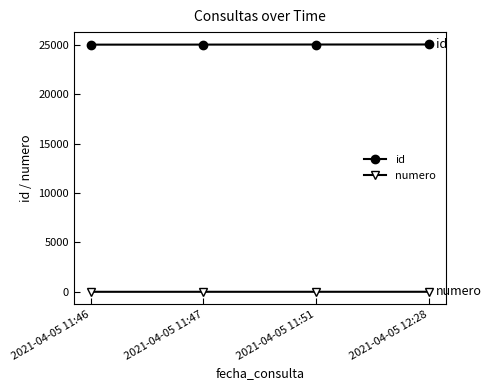

Rank the series by their average value, from highest to lowest.

id, numero